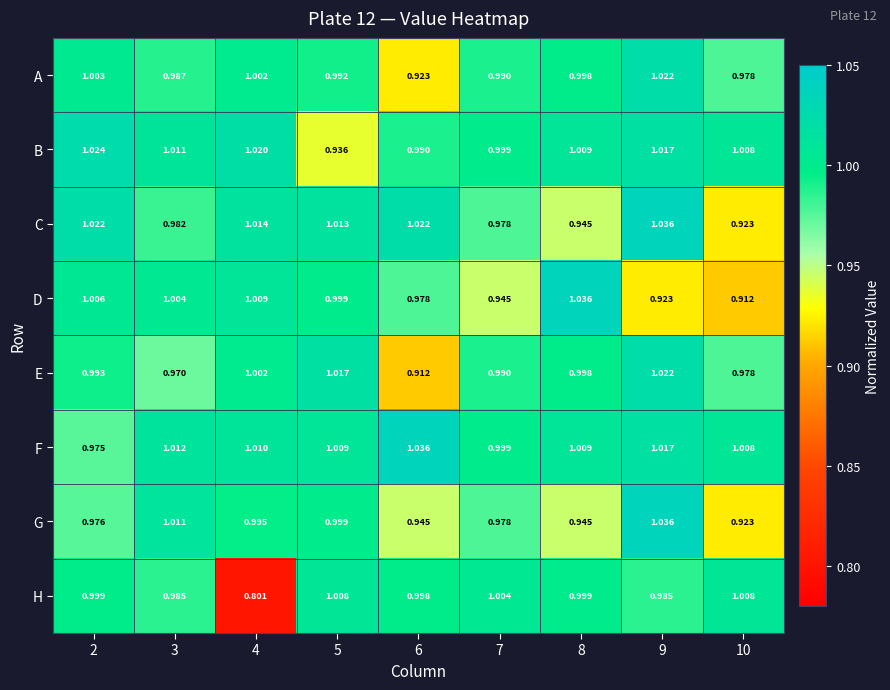

Which series has the largest total across all categories?

F